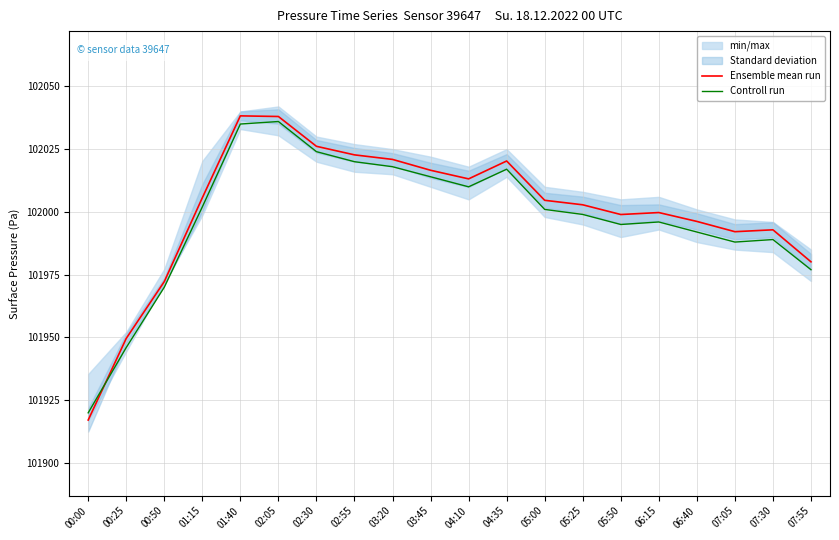

At which category does Controll run reach its first local valley?

04:10